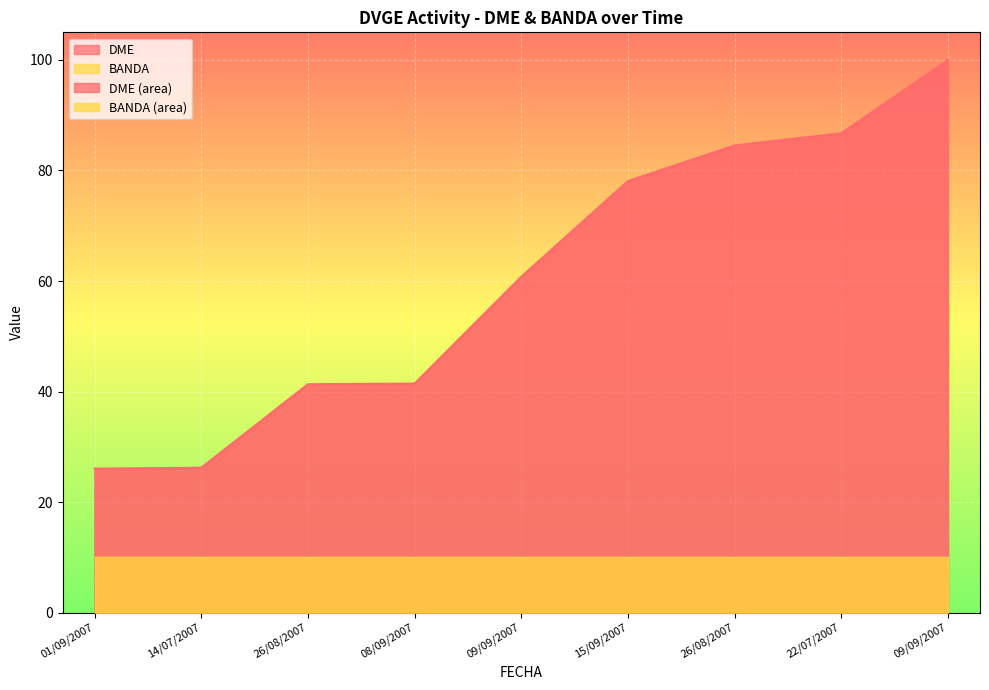

What is the label of the 1st point from the right?

09/09/2007